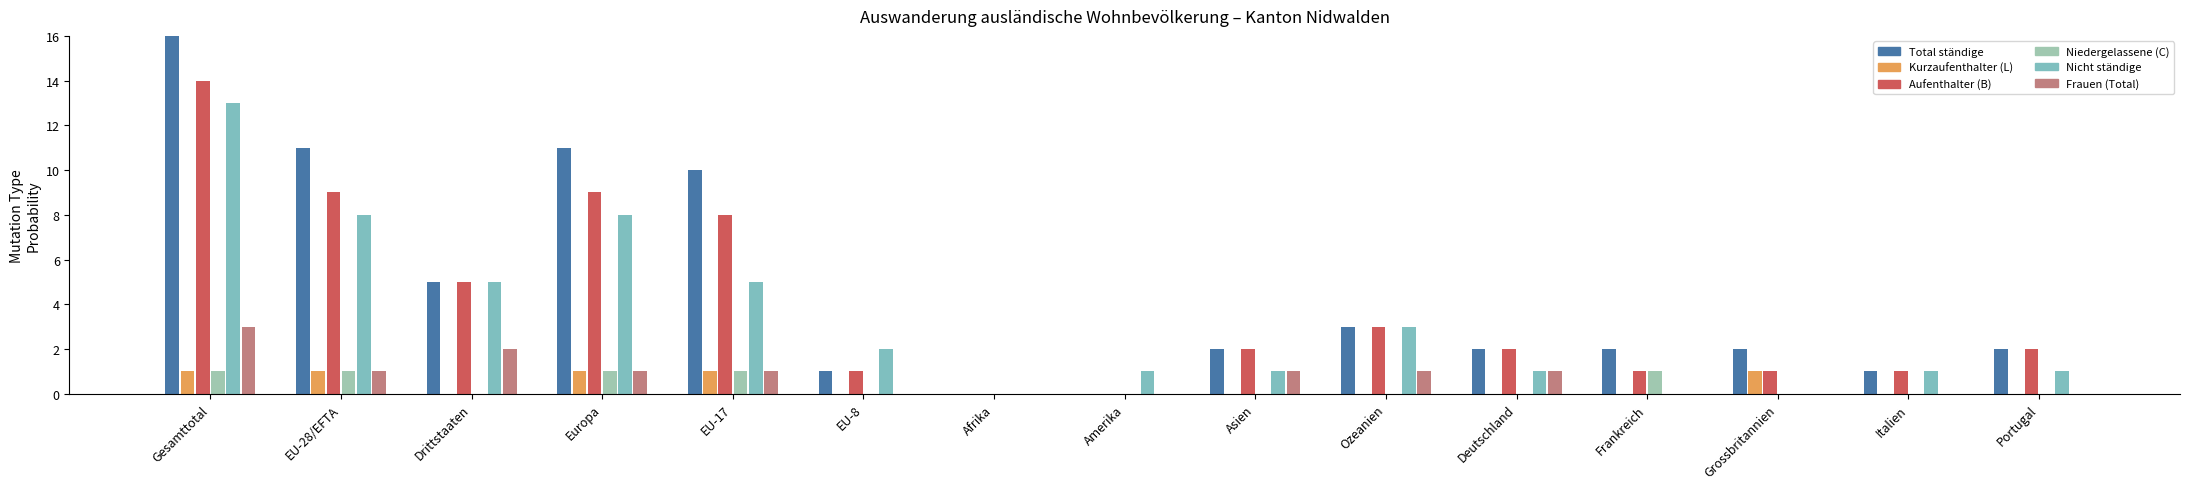

Which category has the highest value across all series?

Gesamttotal